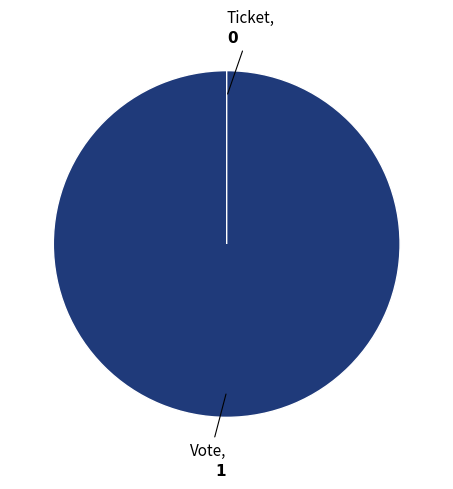

Which has a higher value, Vote or Ticket?

Vote